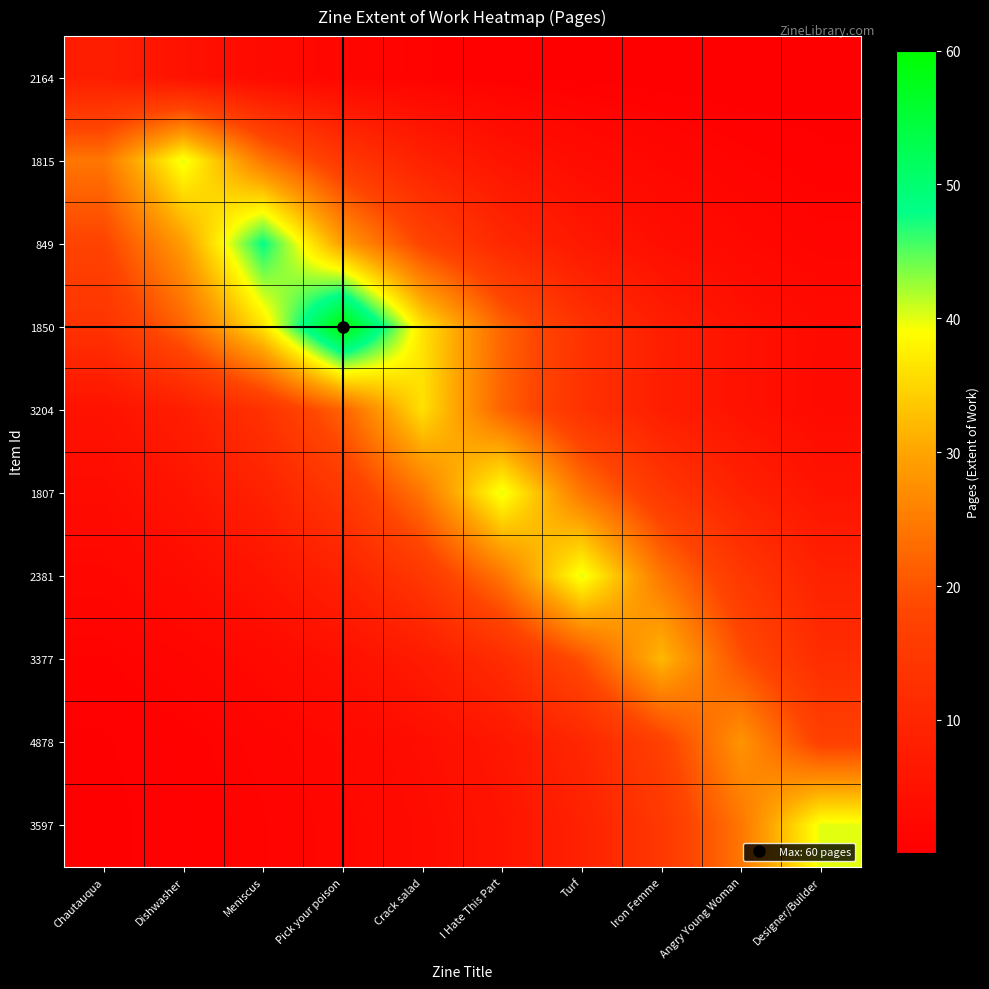

How many distinct data groups are displayed?

10